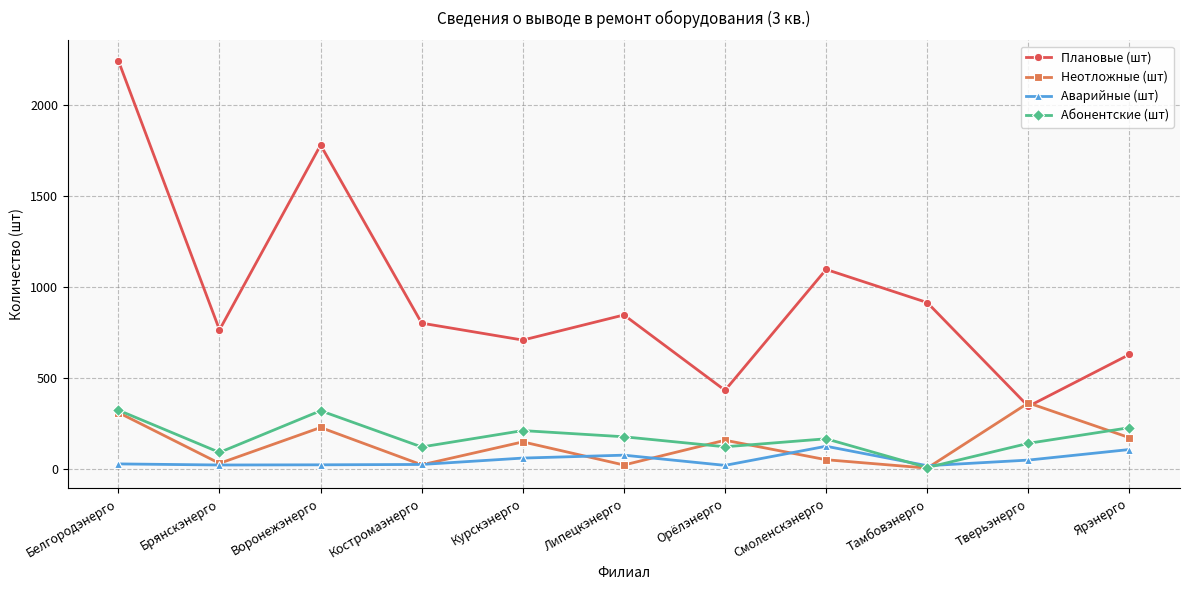

How many intersections are there between Абонентские (шт) and Аварийные (шт)?

2